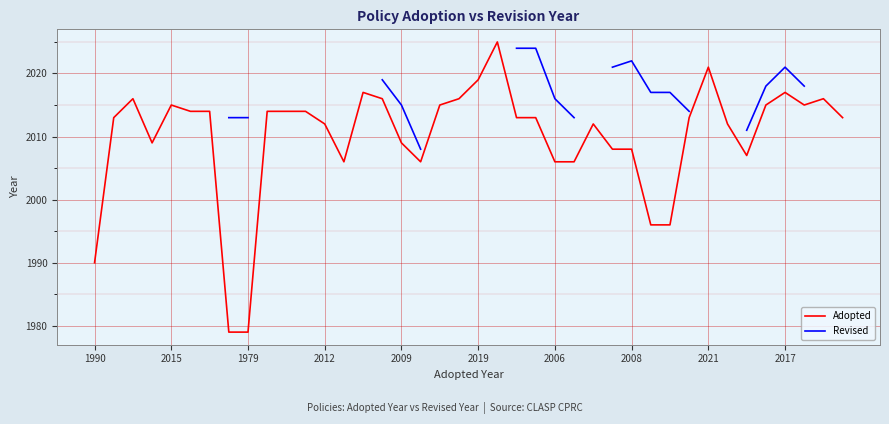

What is the minimum value shown in the chart?

1979.0